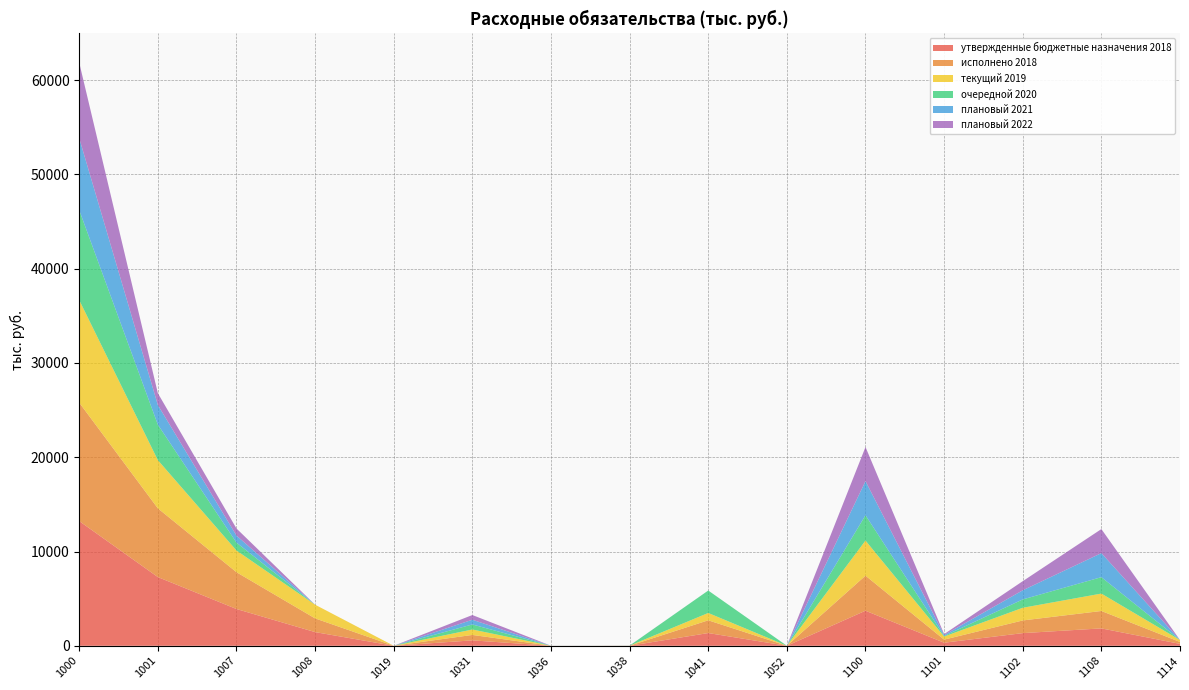

Reading right to left, extract all data points from this chart.

утвержденные бюджетные назначения 2018: 1114=203.1	1108=1846.2	1102=1344.2	1101=326.7	1100=3720.2	1052=1.2	1041=1351.8	1038=4.0	1036=1.2	1031=575.9	1019=0.5	1008=1452.7	1007=3902.2	1001=7289.5	1000=13226.9
исполнено 2018: 1114=203.1	1108=1846.2	1102=1344.2	1101=326.7	1100=3720.2	1052=1.2	1041=1351.8	1038=4.0	1036=1.2	1031=575.9	1019=0.5	1008=1452.7	1007=3902.2	1001=7289.5	1000=12562.7
текущий 2019: 1114=203.1	1108=1846.2	1102=1344.2	1101=326.7	1100=3720.2	1052=1.2	1041=777.3	1038=4.0	1036=1.2	1031=575.9	1019=0.5	1008=1452.7	1007=2300.8	1001=5113.6	1000=10875.9
очередной 2020: 1114=0.0	1108=1740.7	1102=885.1	1101=60.1	1100=2685.9	1052=1.2	1041=2381.4	1038=4.0	1036=1.2	1031=535.0	1019=0.5	1008=0.0	1007=835.3	1001=3758.6	1000=9535.6
плановый 2021: 1114=0.0	1108=2550.0	1102=968.0	1101=100.0	1100=3618.0	1052=1.2	1041=0.0	1038=4.0	1036=1.2	1031=500.0	1019=0.5	1008=0.0	1007=750.0	1001=2083.2	1000=7633.7
плановый 2022: 1114=0.0	1108=2550.0	1102=968.0	1101=100.0	1100=3618.0	1052=1.2	1041=0.0	1038=4.0	1036=1.2	1031=500.0	1019=0.5	1008=0.0	1007=750.0	1001=1256.9	1000=8013.8